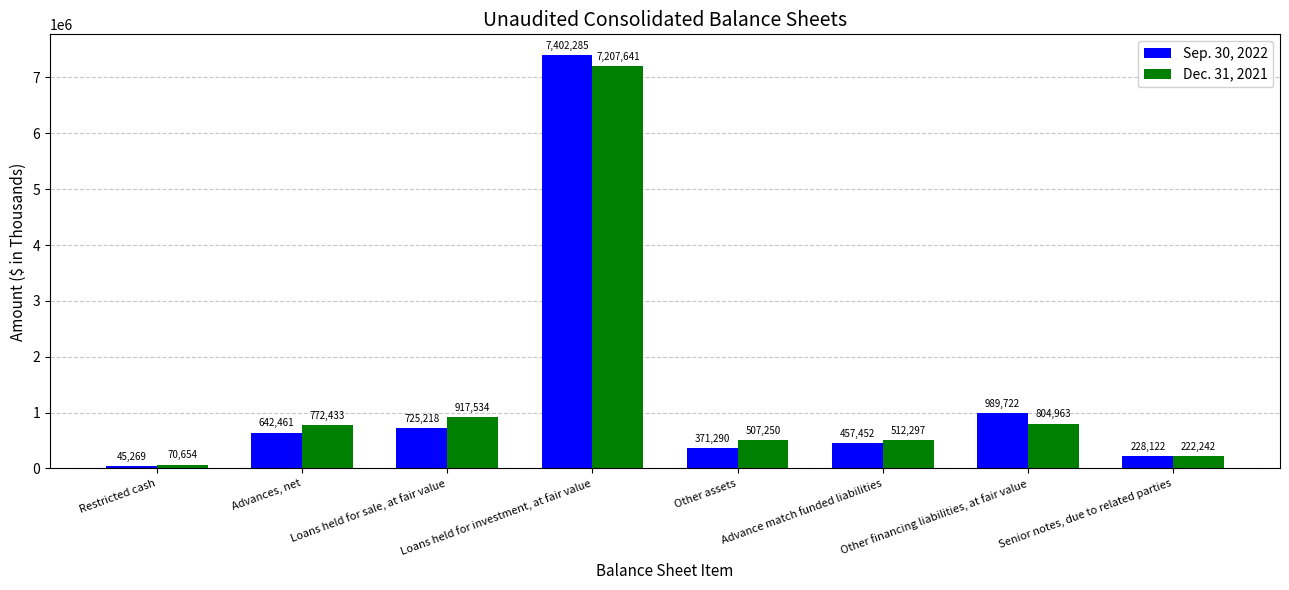

Reading right to left, list all the values displayed in this chart.

Sep. 30, 2022: Senior notes, due to related parties=228122	Other financing liabilities, at fair value=989722	Advance match funded liabilities=457452	Other assets=371290	Loans held for investment, at fair value=7402285	Loans held for sale, at fair value=725218	Advances, net=642461	Restricted cash=45269
Dec. 31, 2021: Senior notes, due to related parties=222242	Other financing liabilities, at fair value=804963	Advance match funded liabilities=512297	Other assets=507250	Loans held for investment, at fair value=7207641	Loans held for sale, at fair value=917534	Advances, net=772433	Restricted cash=70654